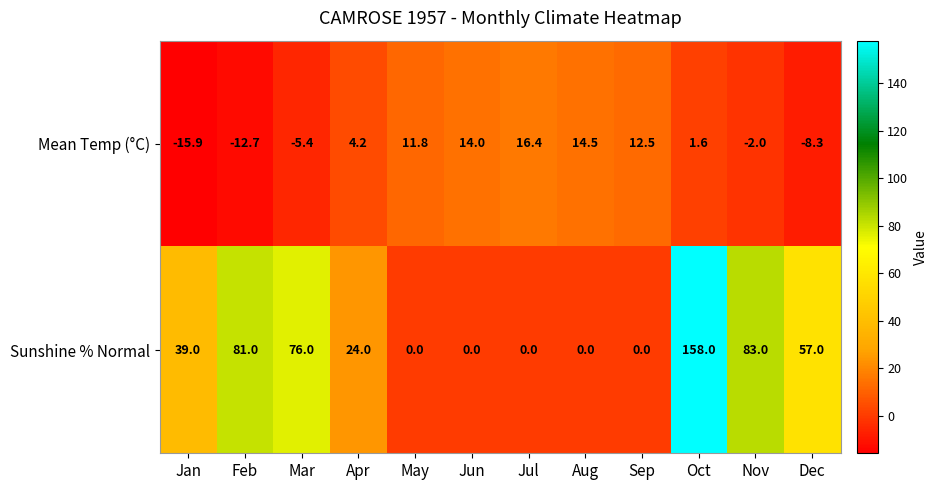

Reading right to left, list all the values displayed in this chart.

Mean Temp (°C): -8.3	-2.0	1.6	12.5	14.5	16.4	14.0	11.8	4.2	-5.4	-12.7	-15.9
Sunshine % Normal: 57.0	83.0	158.0	0.0	0.0	0.0	0.0	0.0	24.0	76.0	81.0	39.0